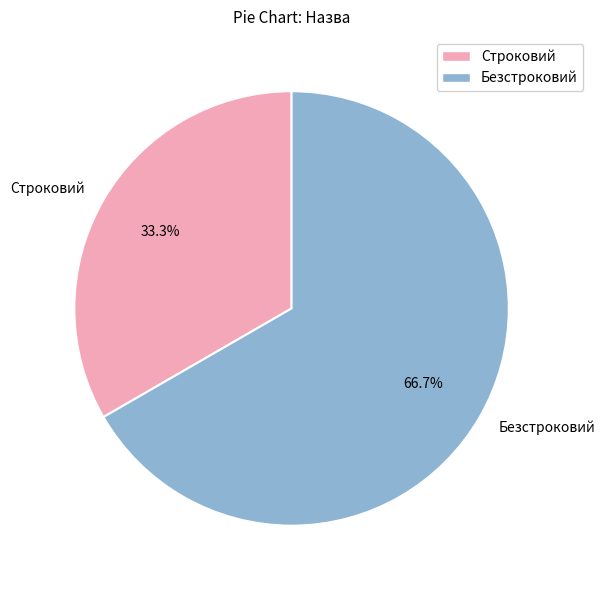

Between Безстроковий and Строковий, which is larger?

Безстроковий